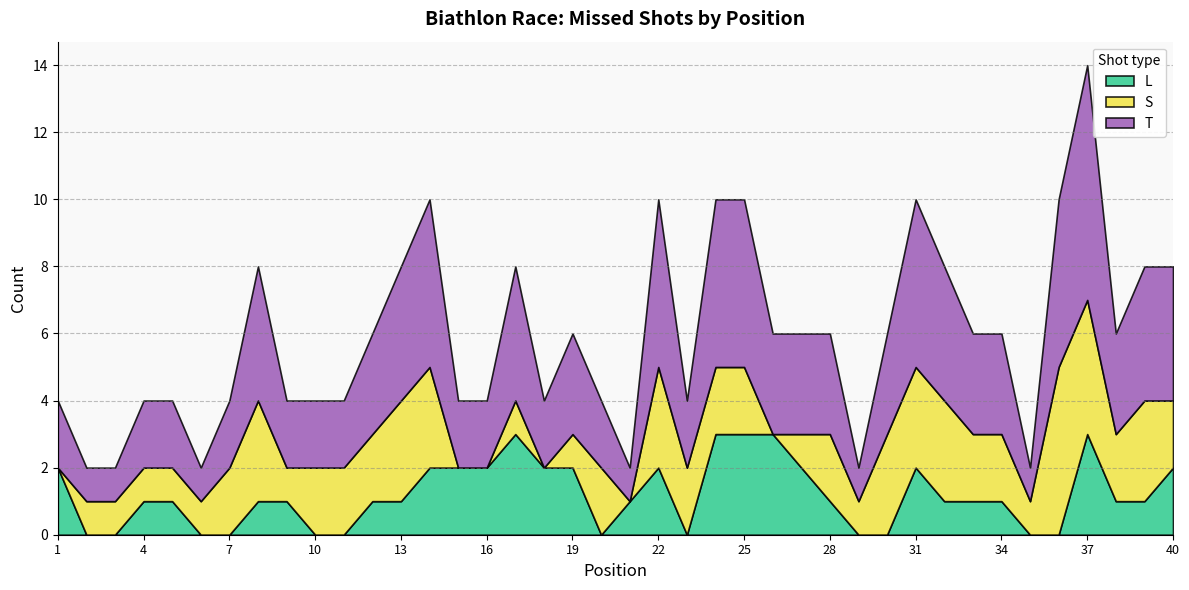

True or false: S and T cross at least once.

False